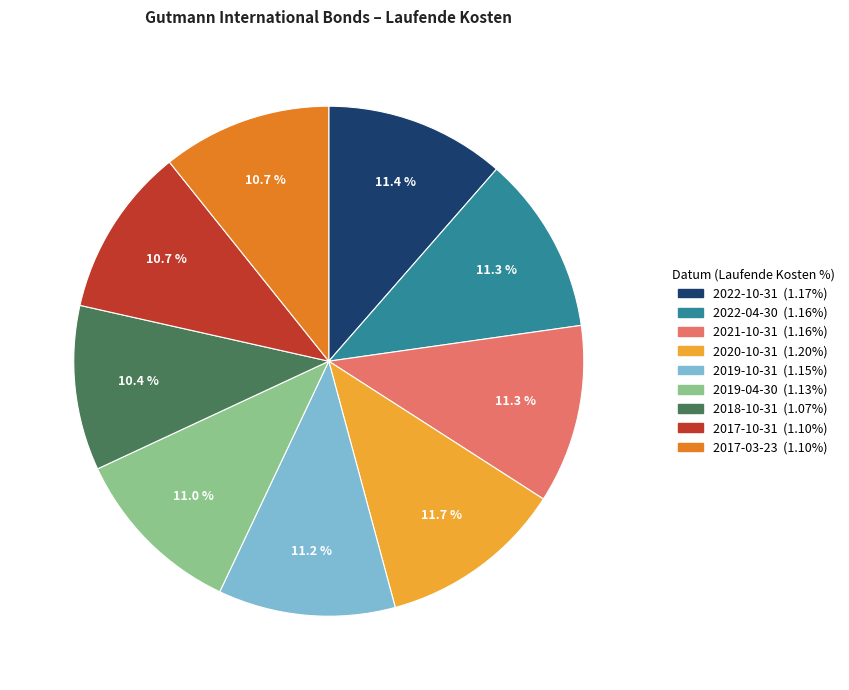

What is the ratio of the value at 2017-10-31 to the value at 2021-10-31?

0.9